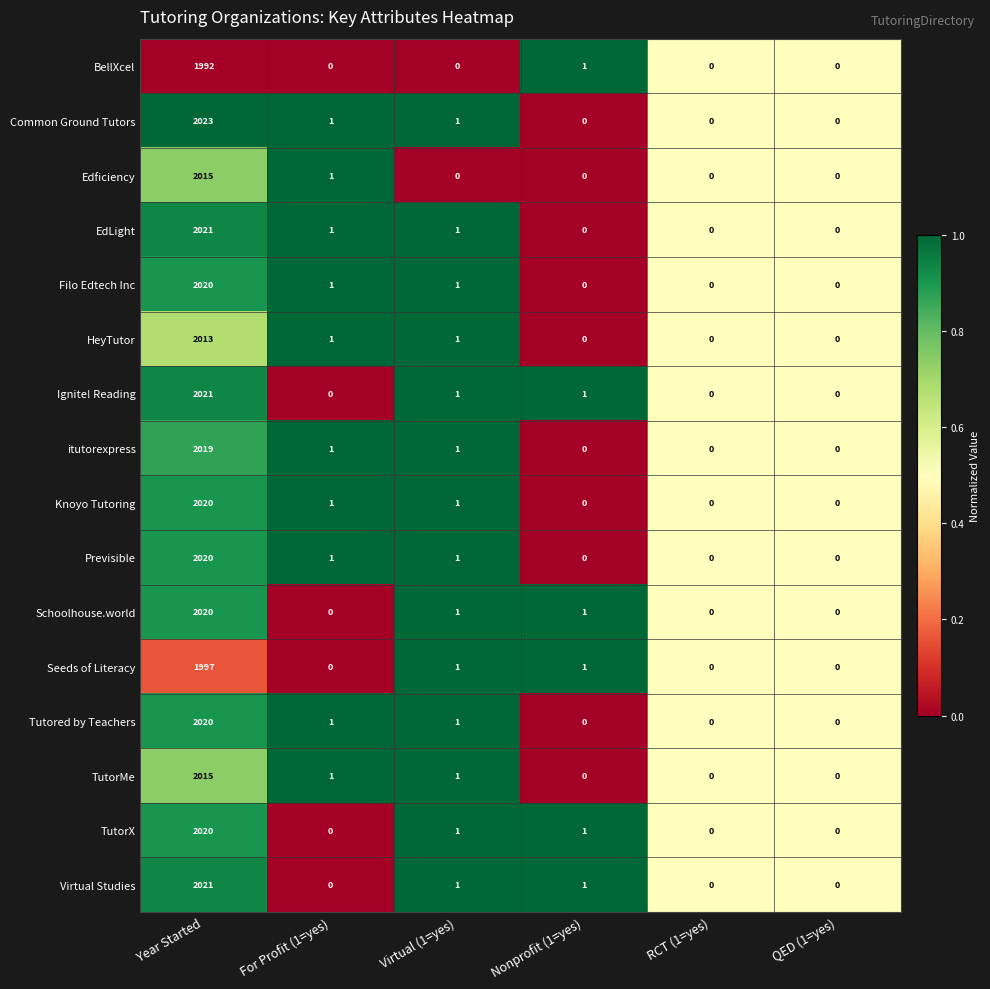

How many values in BellXcel are above zero?

2